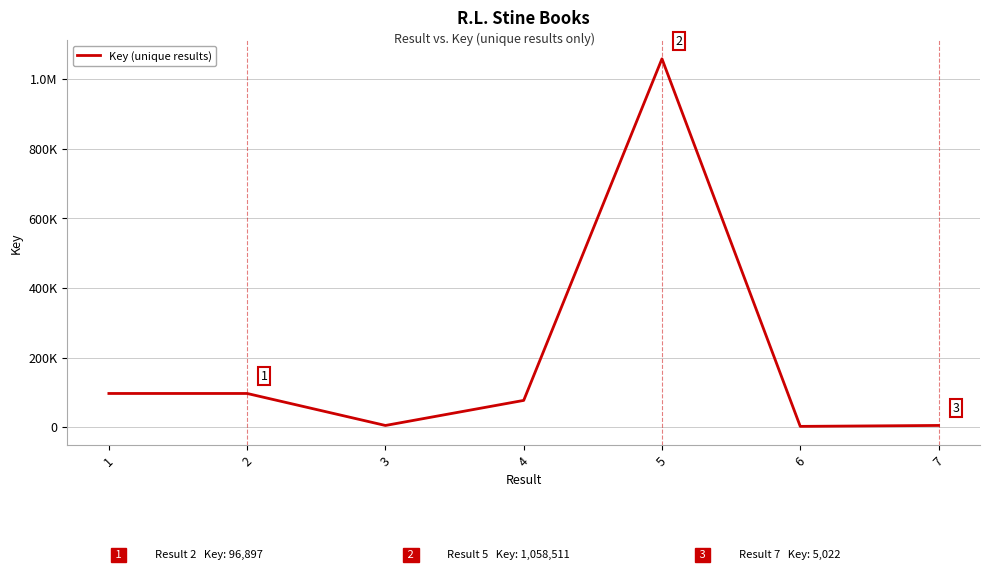

Does the chart have visible grid lines?

Yes